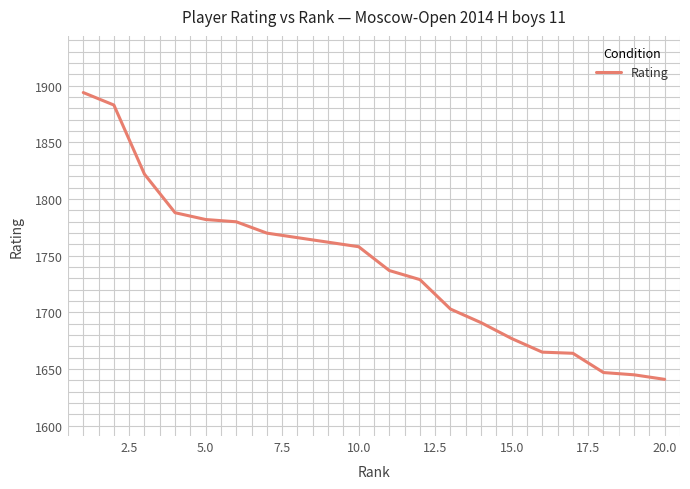

What is the minimum value shown in the chart?

1641